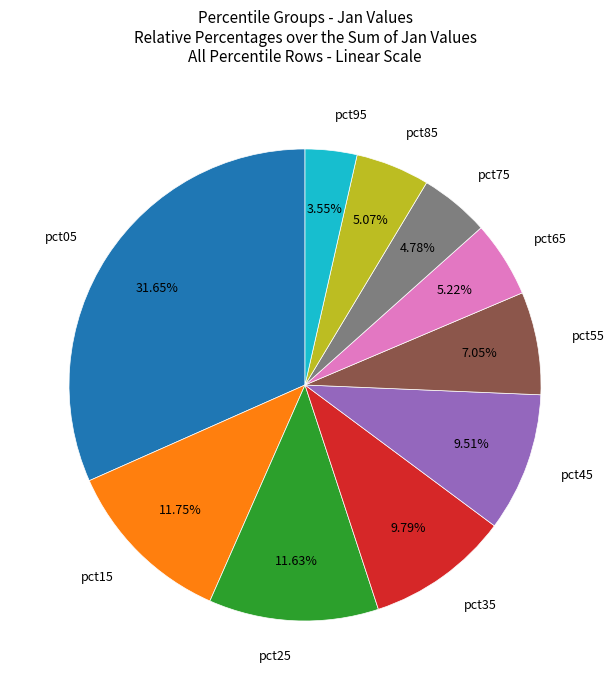

Which category has the smallest portion of the pie?

pct95